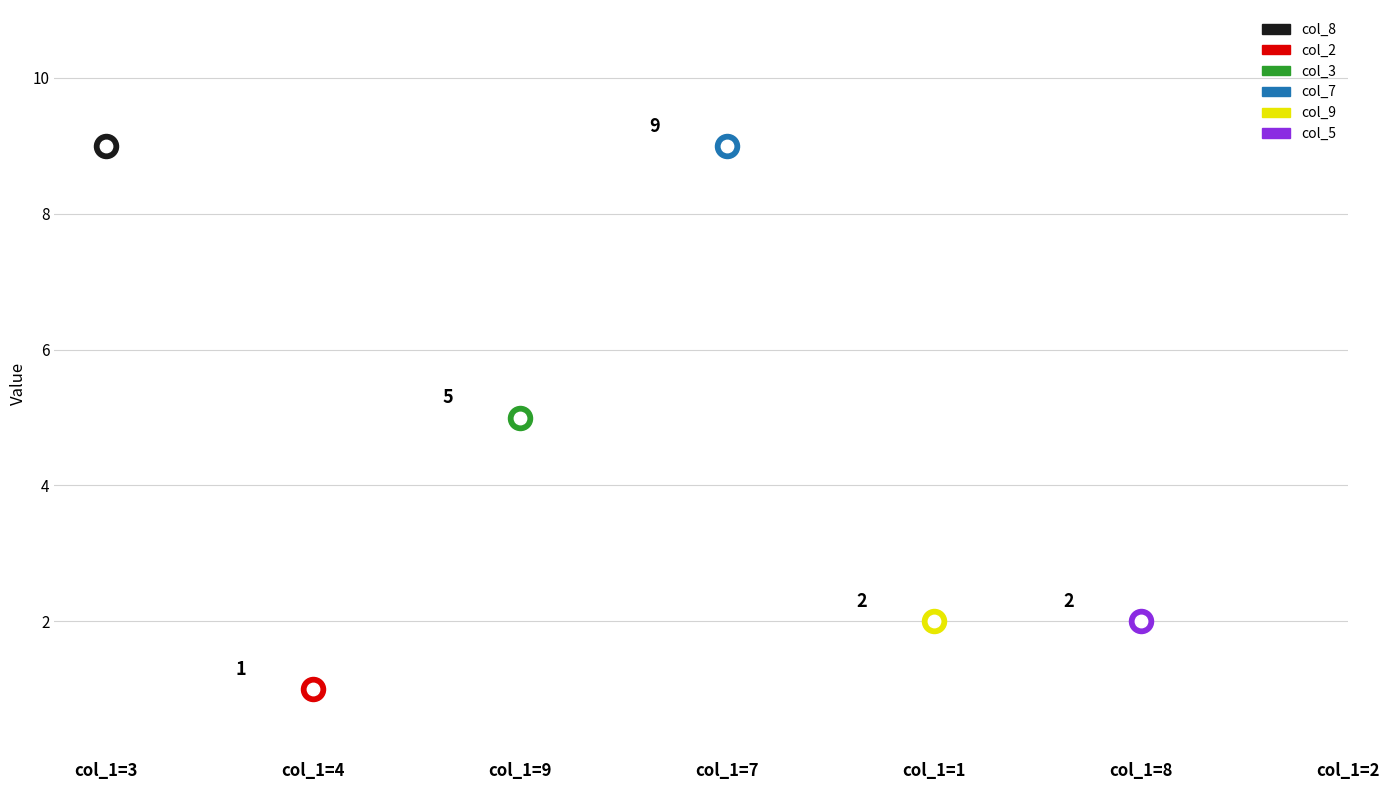

Which series has the largest Y range (max minus min)?

col_8